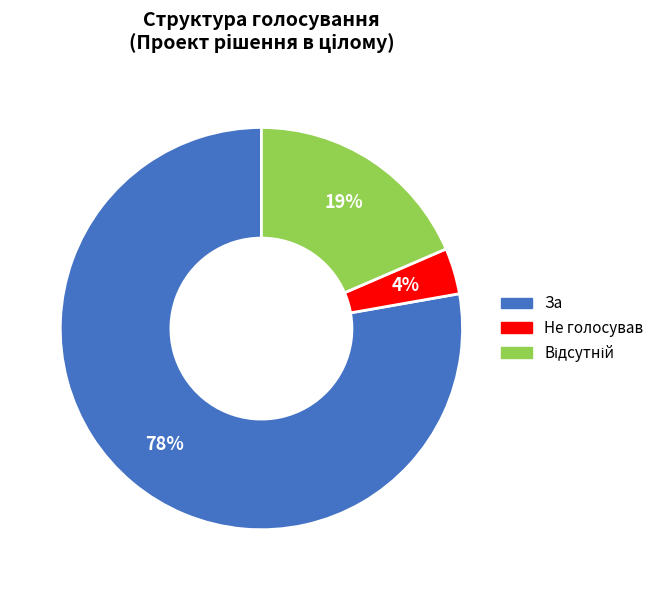

Combined, do За and Не голосував account for over 50%?

Yes